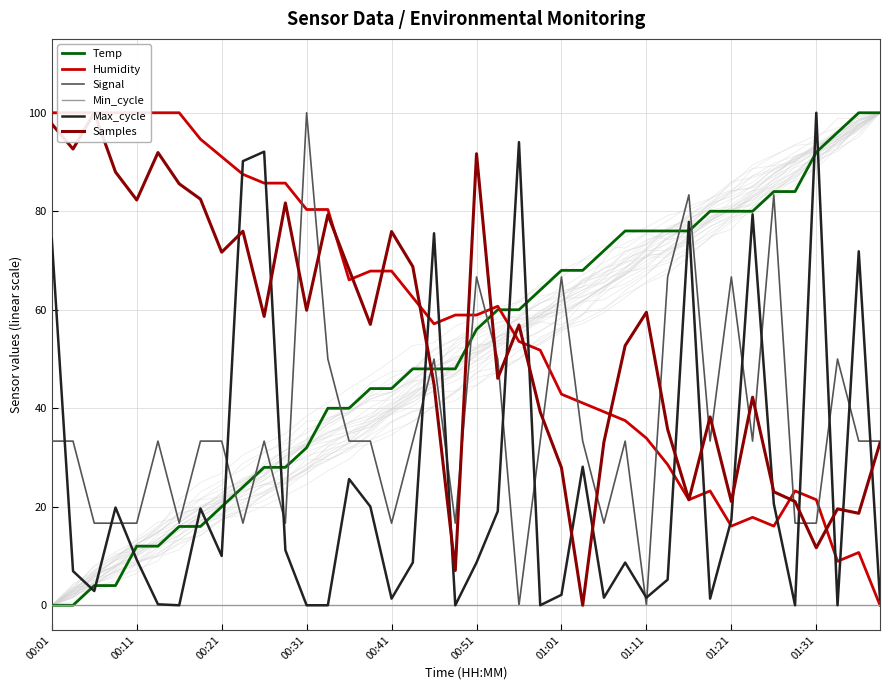

The value of Max_cycle at 00:21 is 3.3. True or false?

False